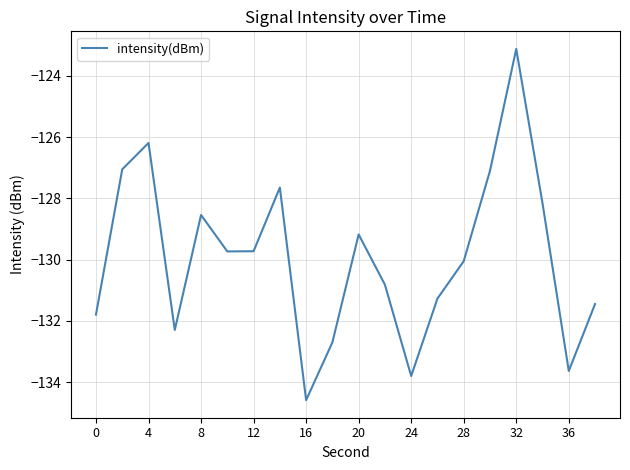

What is the difference between the maximum and minimum values?

11.5